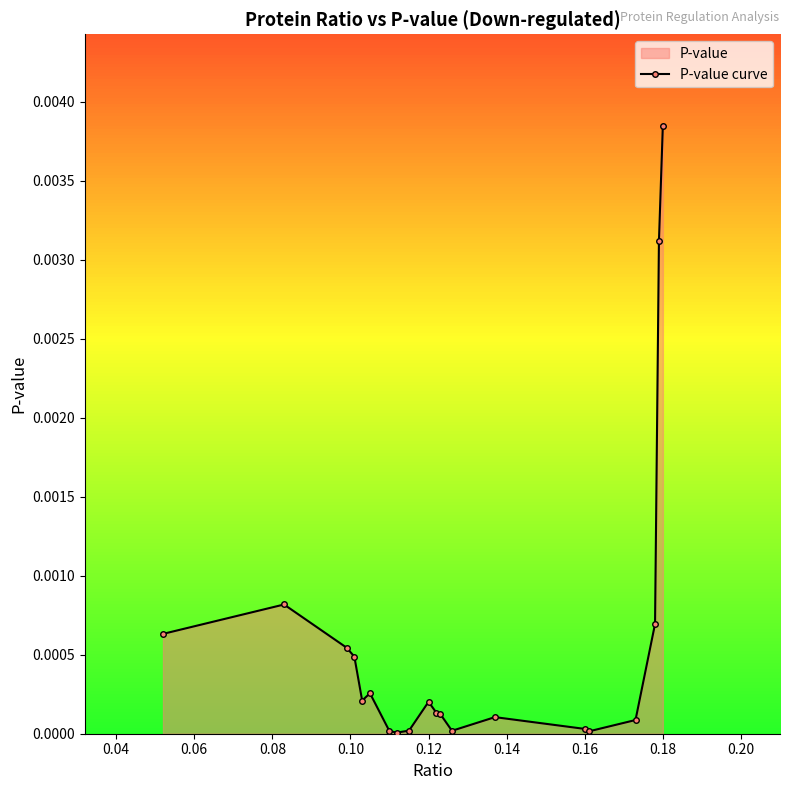

At which category does the chart reach its peak across all series?

0.18